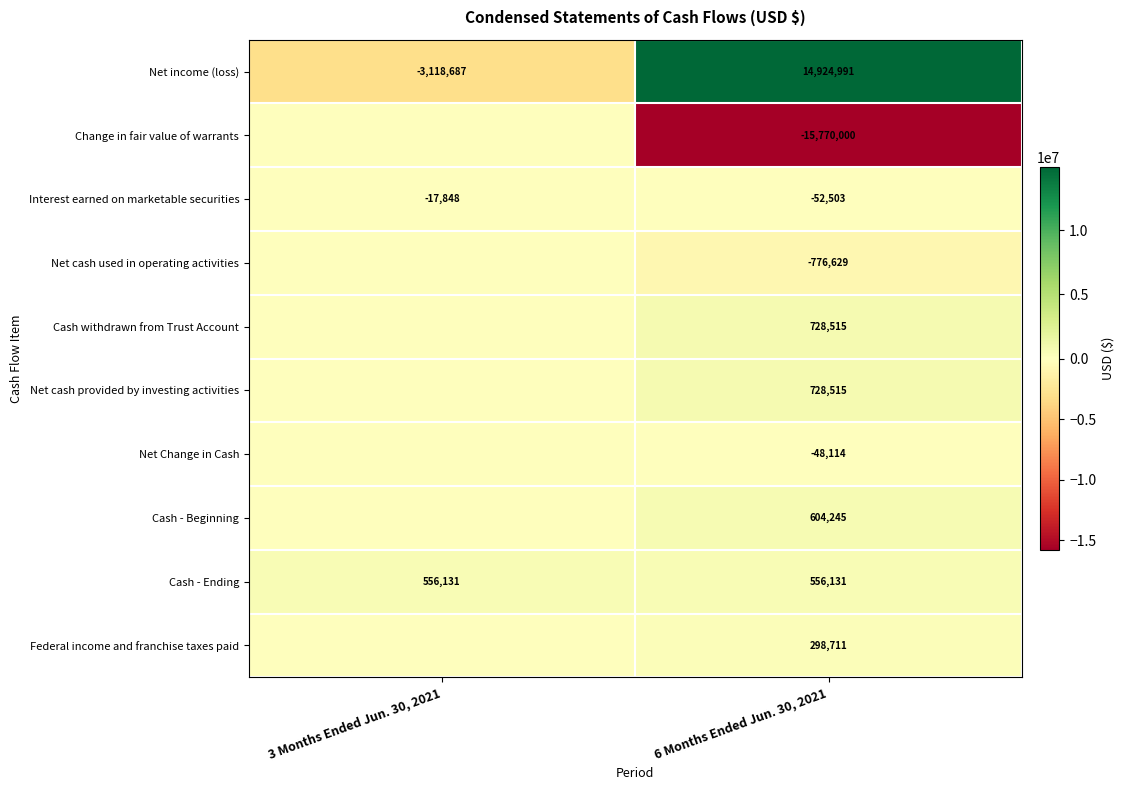

Which has a higher value, 6 Months Ended Jun. 30, 2021 or 3 Months Ended Jun. 30, 2021?

6 Months Ended Jun. 30, 2021